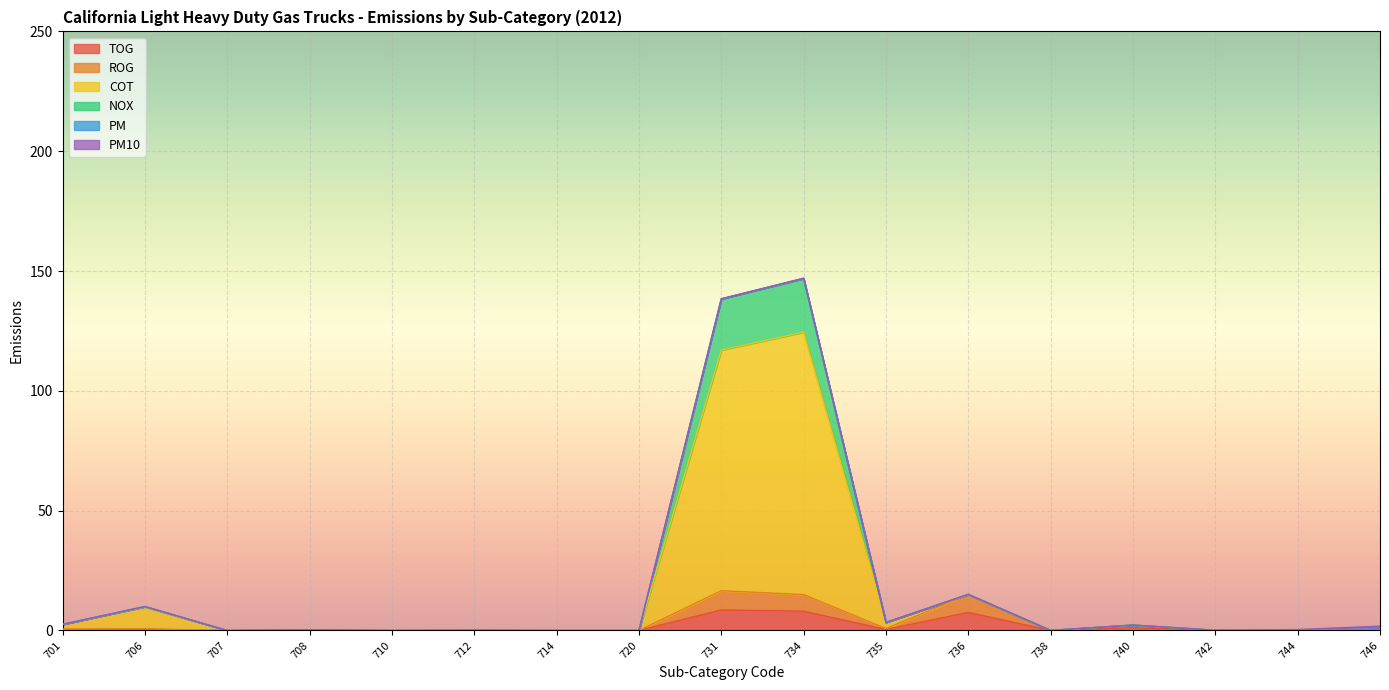

Which has a higher value, 735 or 734?

734